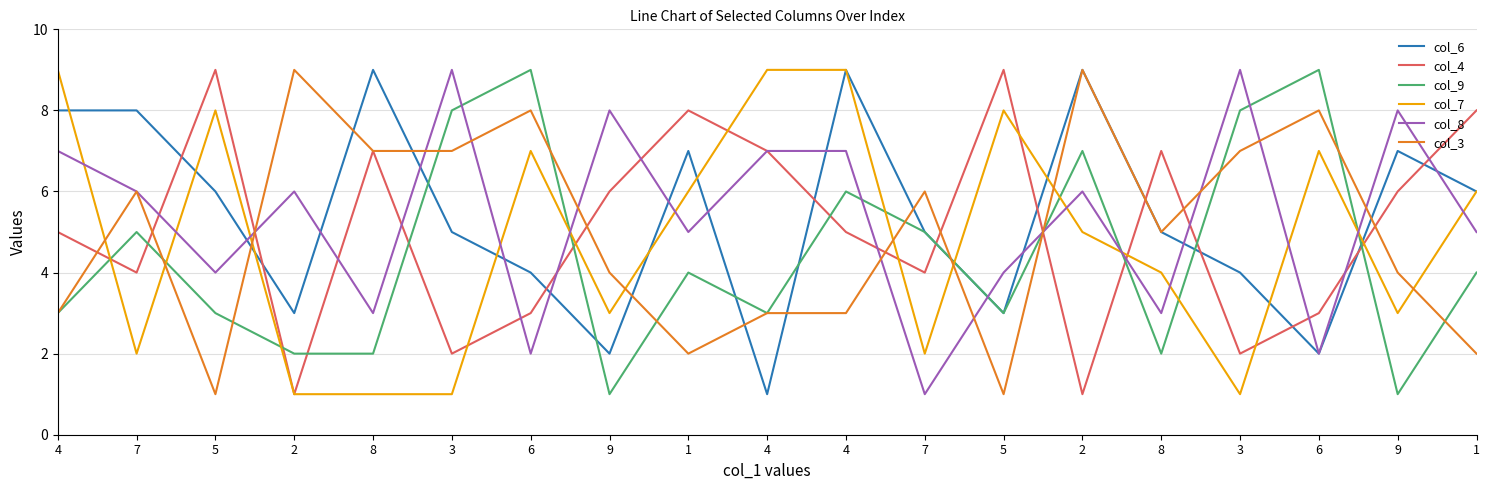

What are all the series names shown in the legend?

col_6, col_4, col_9, col_7, col_8, col_3